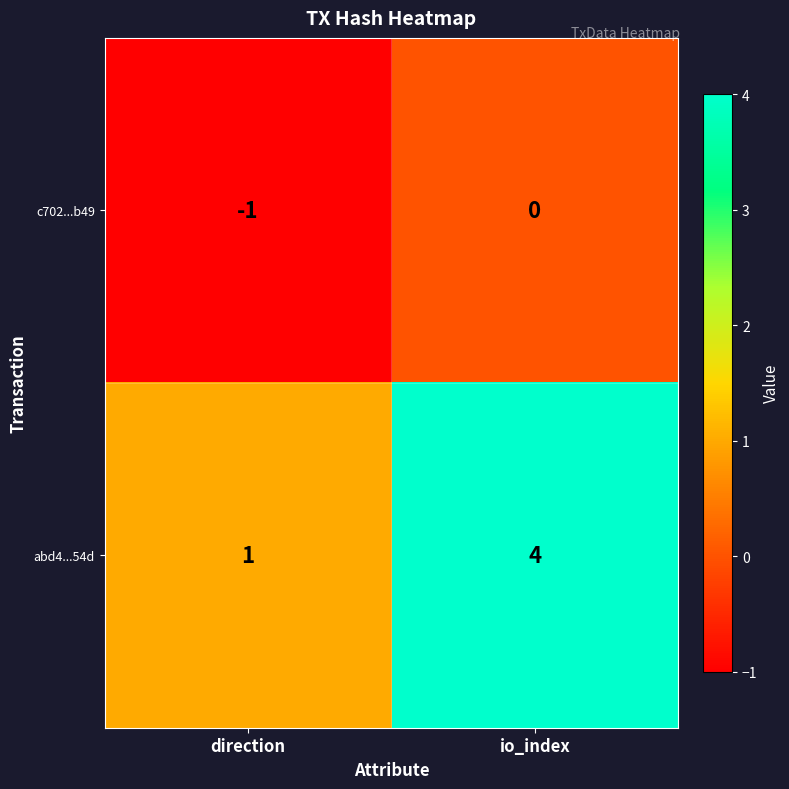

What is the spread (max minus min) of values at io_index?

4